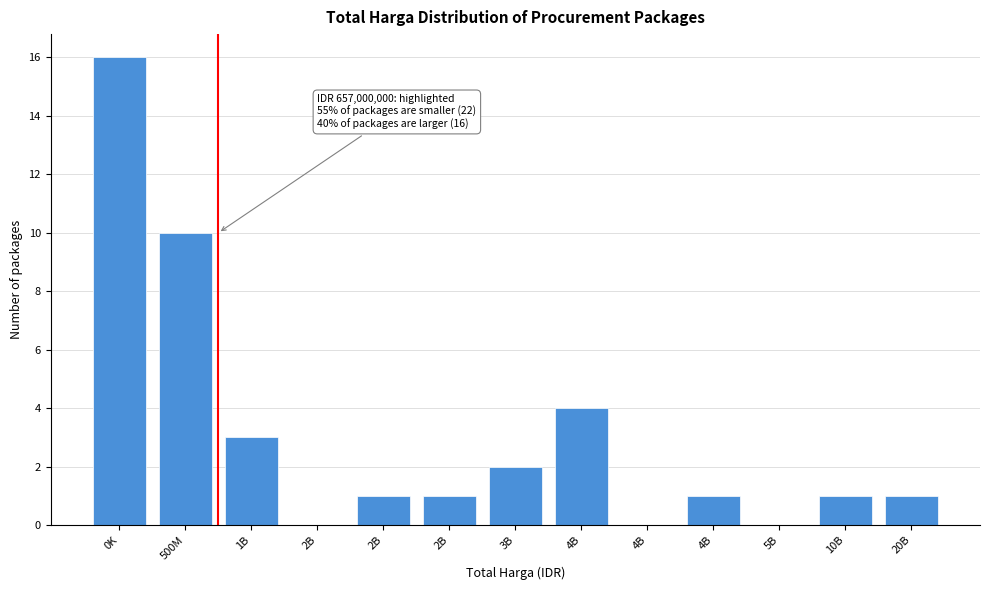

Are the bars horizontal?

No